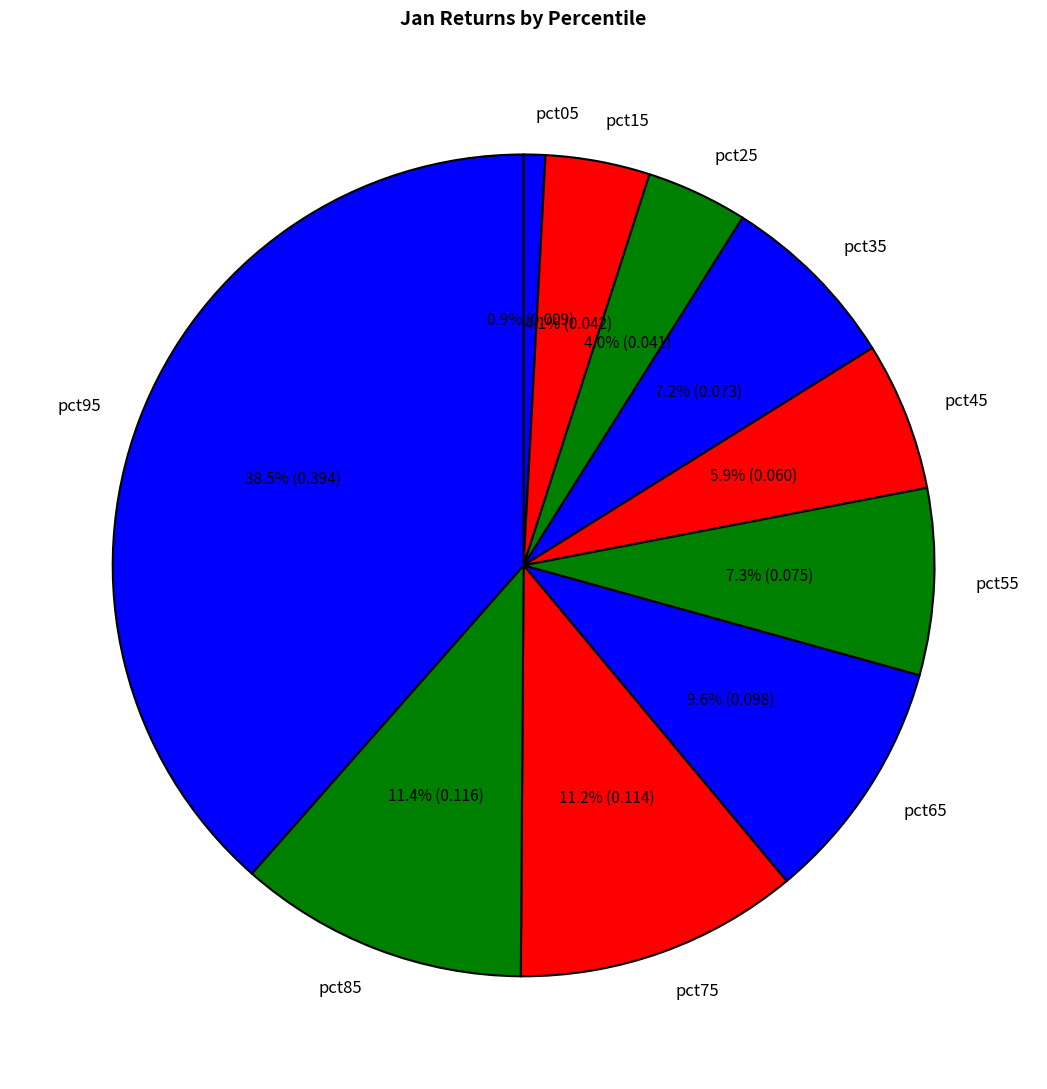

Is pct65 the majority of the pie?

No